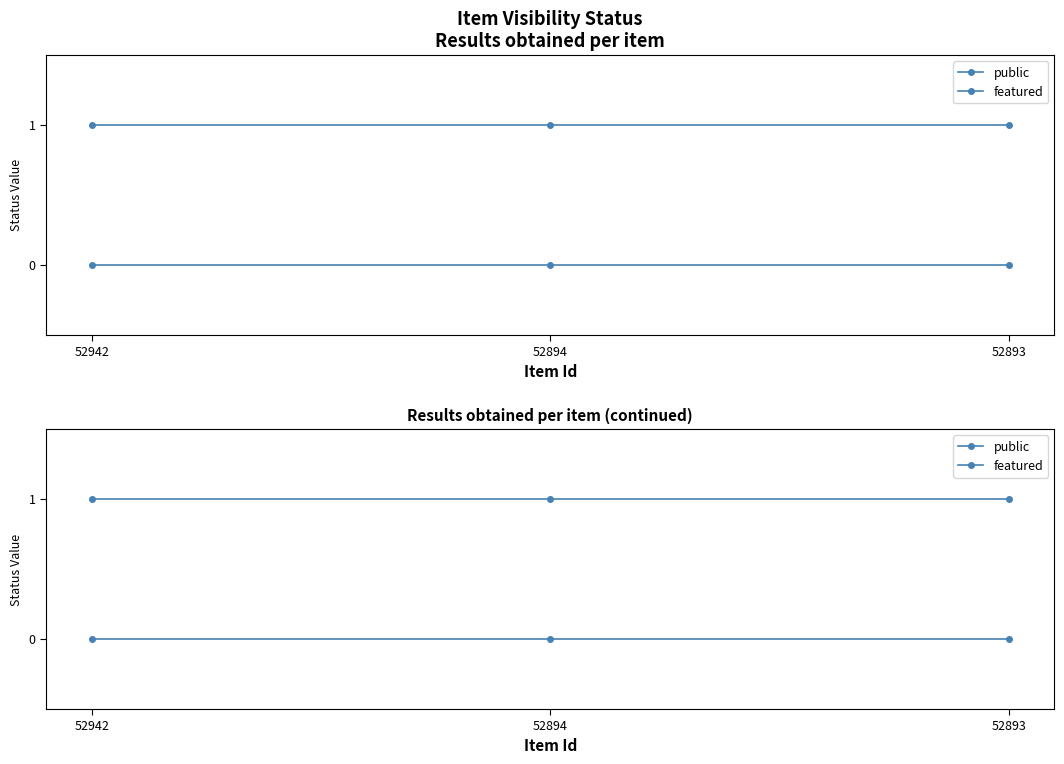

At which label does public reach its peak?

52942